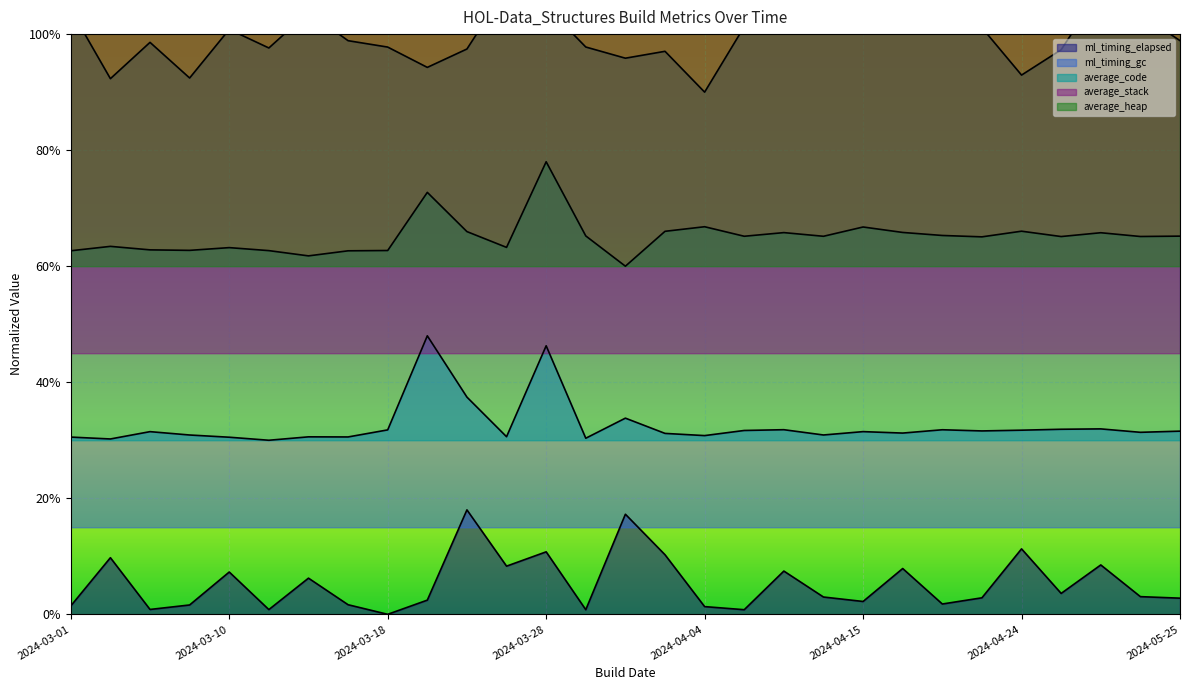

Which category has the lowest value across all series?

2024-03-18